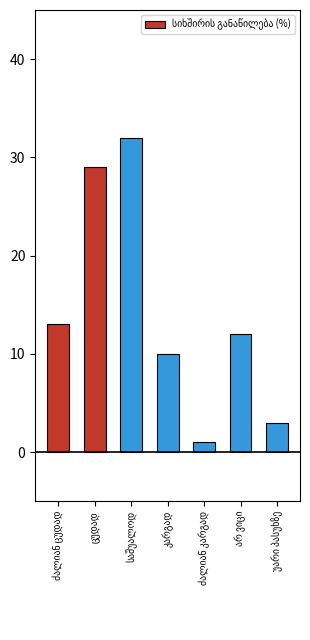

What is the value of the 6th bar from the left?

12